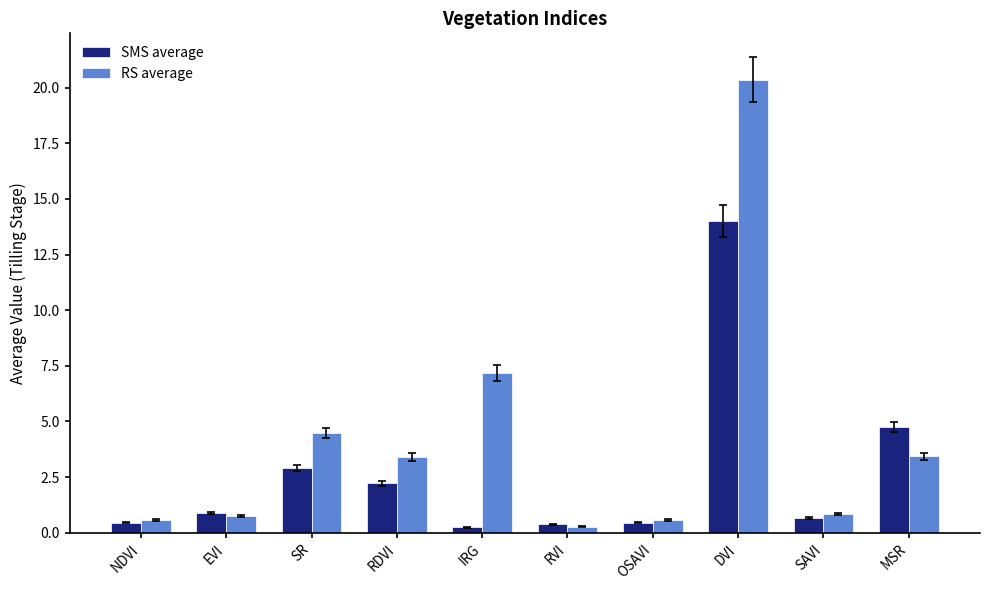

At which label does RS average reach its peak?

DVI